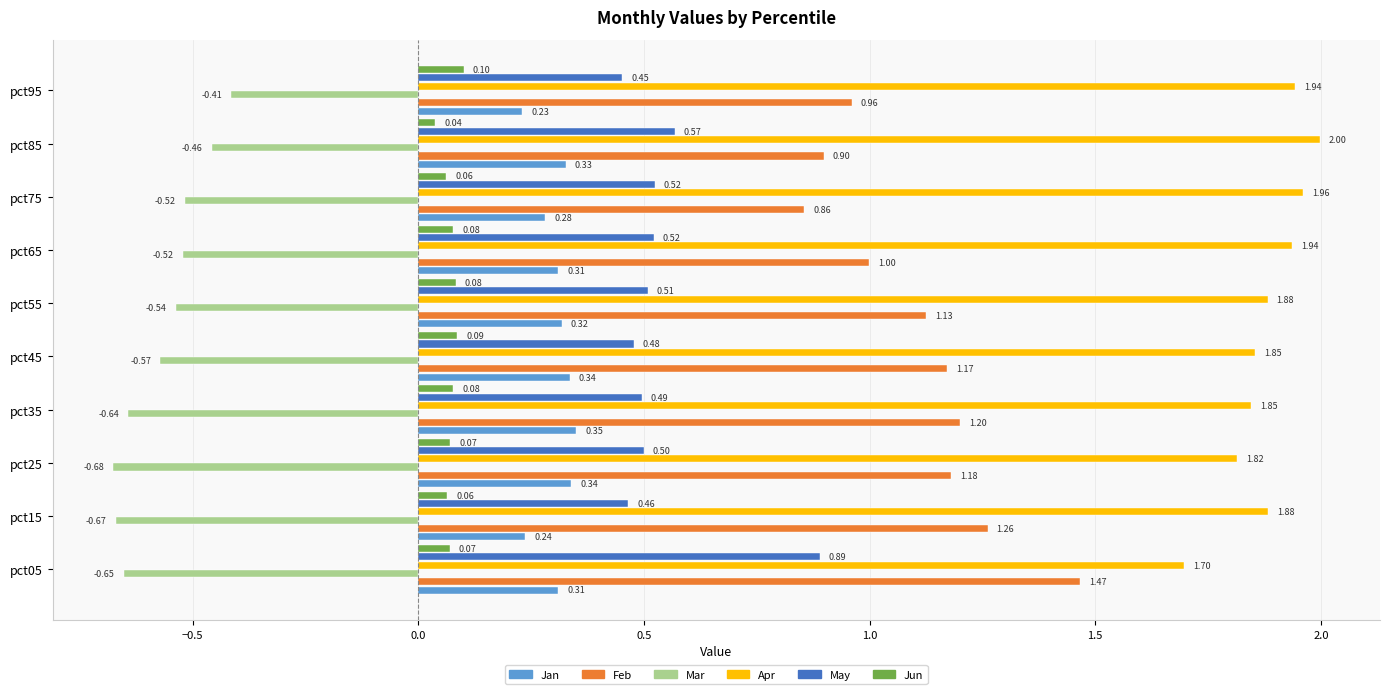

What is the sum of all Feb values?

11.1